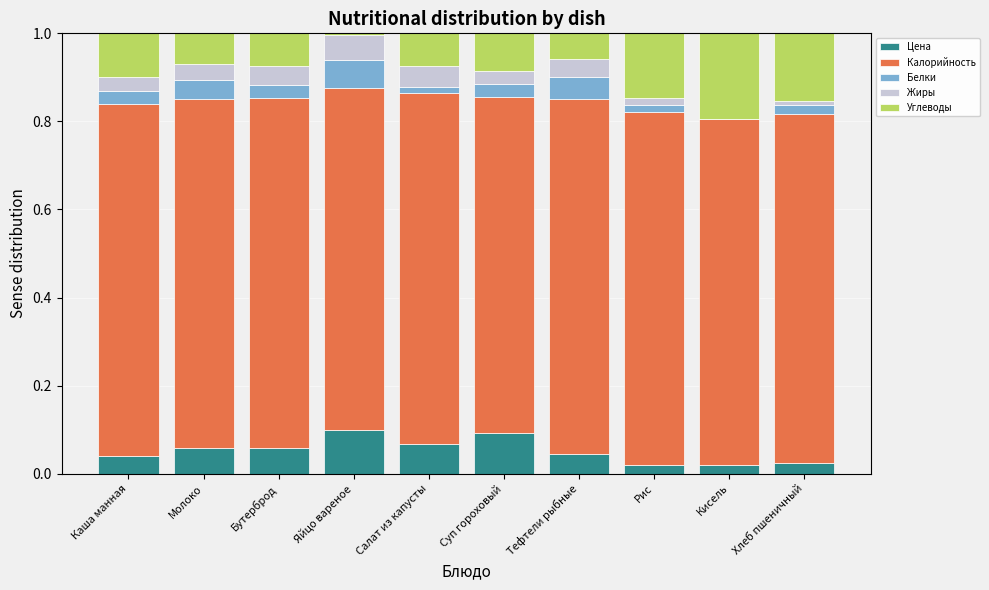

What is the total value across all series at Тефтели рыбные?

1.0